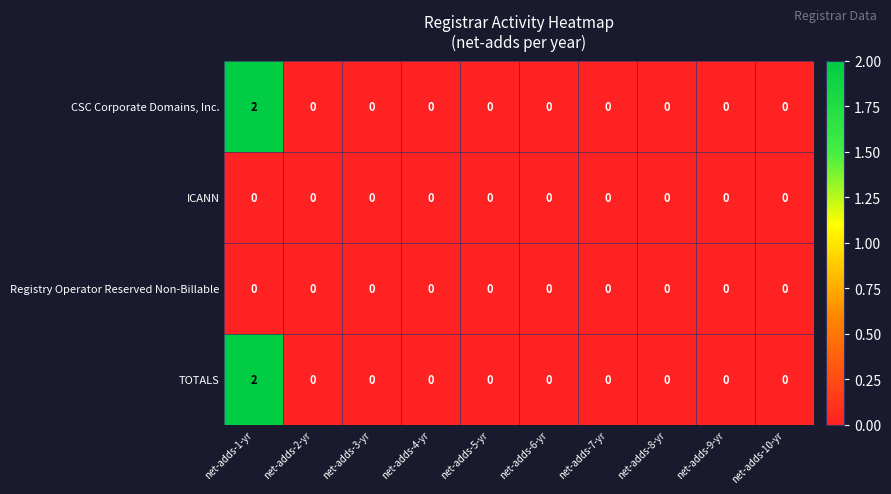

How many TOTALS values are between 0 and 1?

9